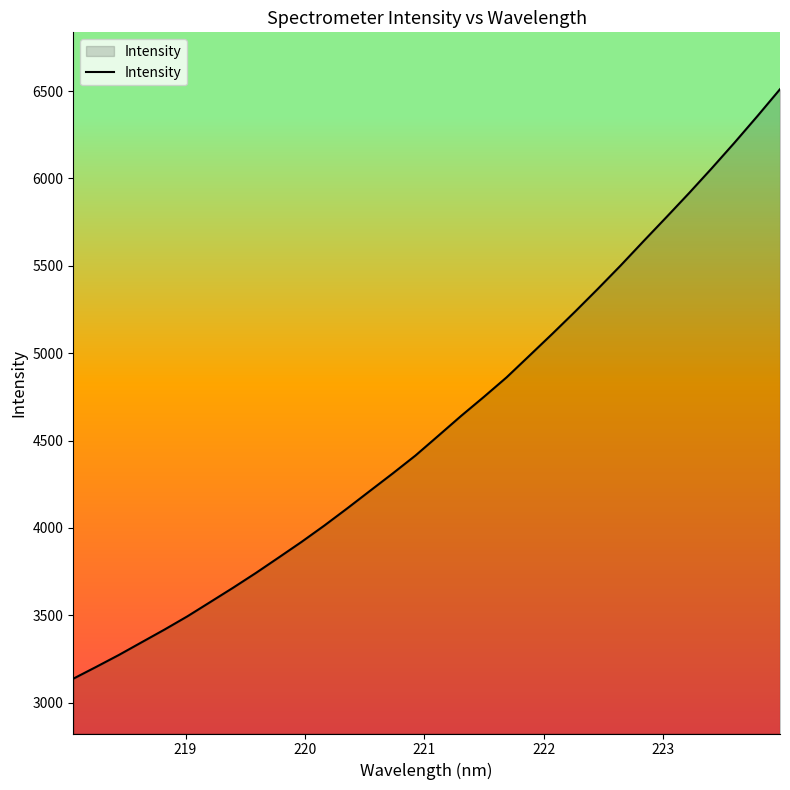

What is the difference between the maximum and minimum values?

3374.1